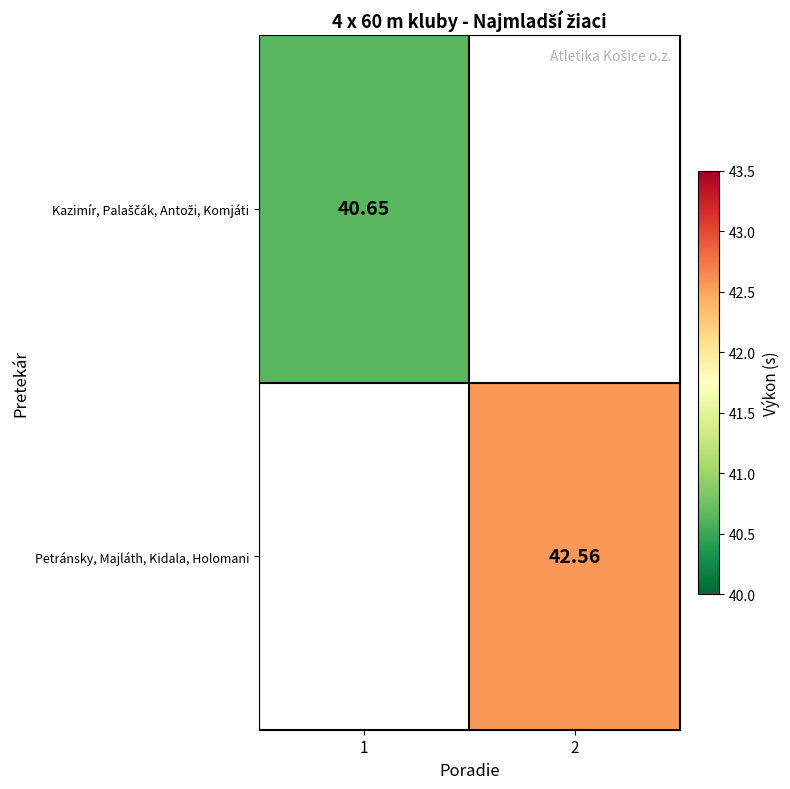

What is the approximate value of Kazimír, Palaščák, Antoži, Komjáti at 1?

40.6